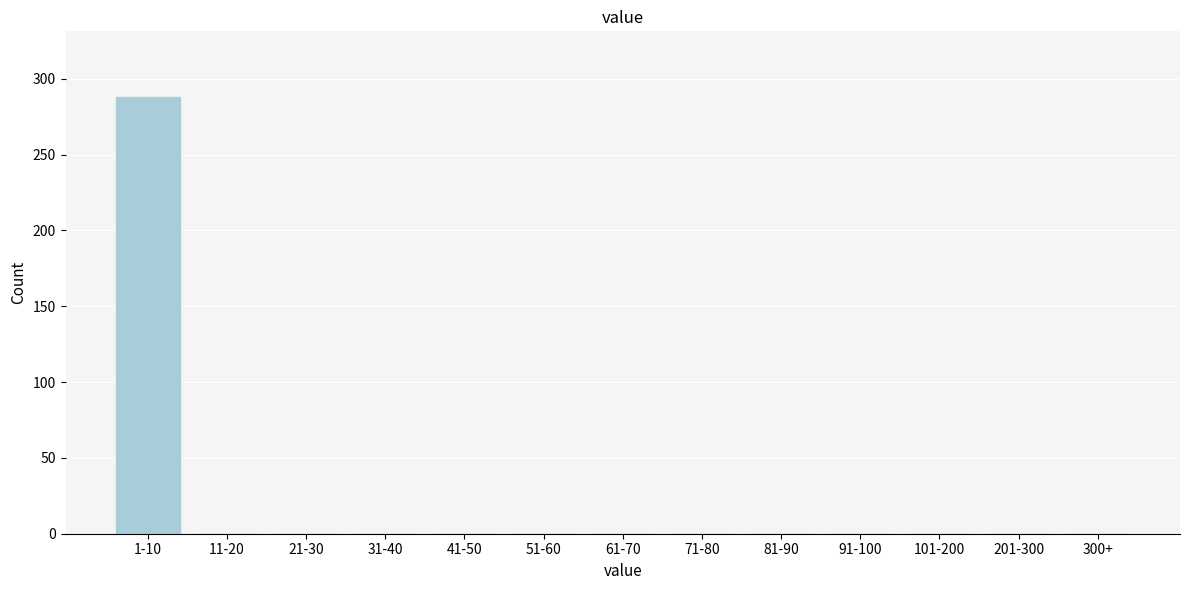

Reading right to left, extract all data points from this chart.

300+=0	201-300=0	101-200=0	91-100=0	81-90=0	71-80=0	61-70=0	51-60=0	41-50=0	31-40=0	21-30=0	11-20=0	1-10=288